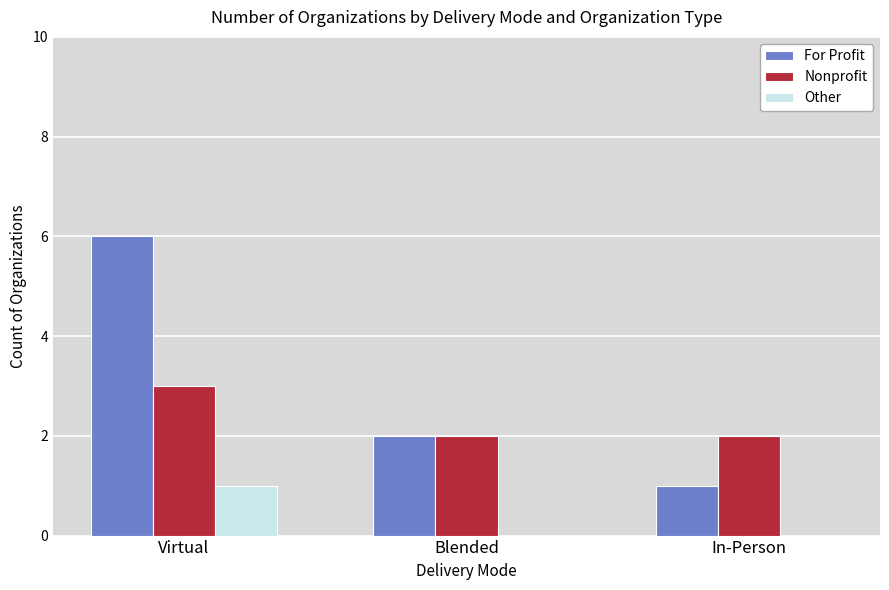

Is it true that For Profit equals 2 at Virtual?

False